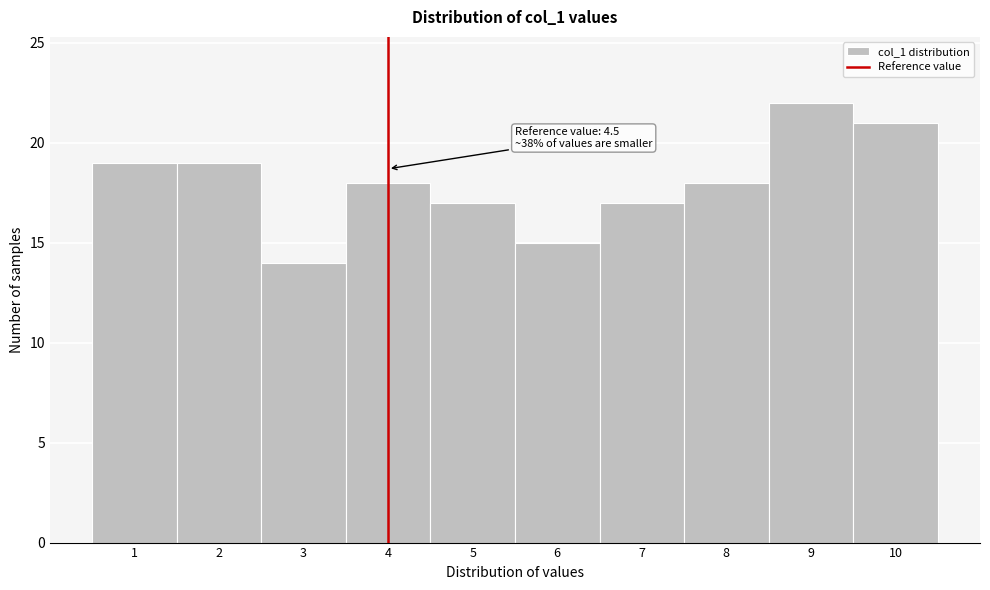

Reading right to left, what are all the values shown in this chart?

21	22	18	17	15	17	18	14	19	19